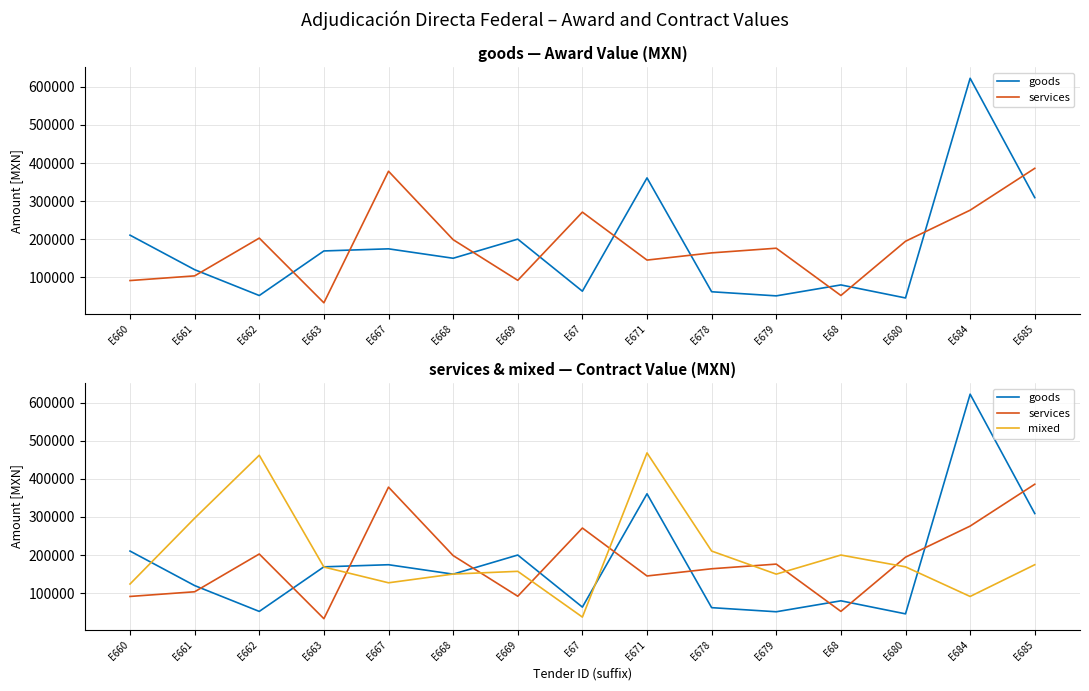

What is the difference between the services values at E679 and E685?

209832.8